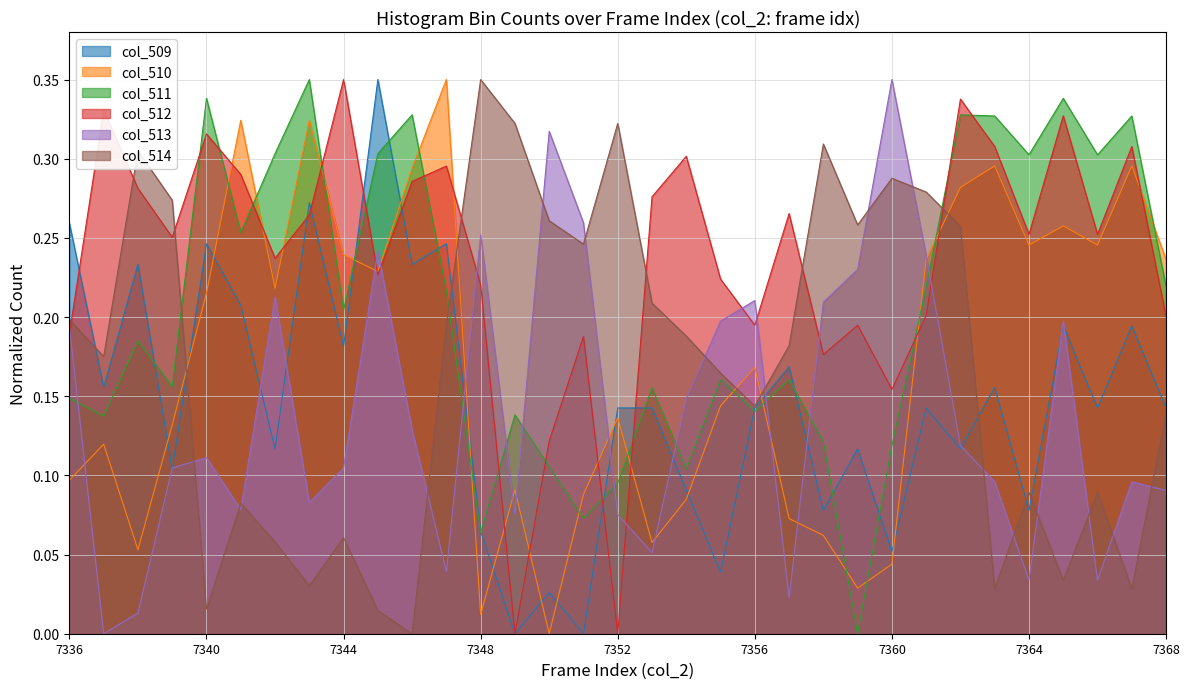

How many times do col_510 and col_513 cross each other?

11